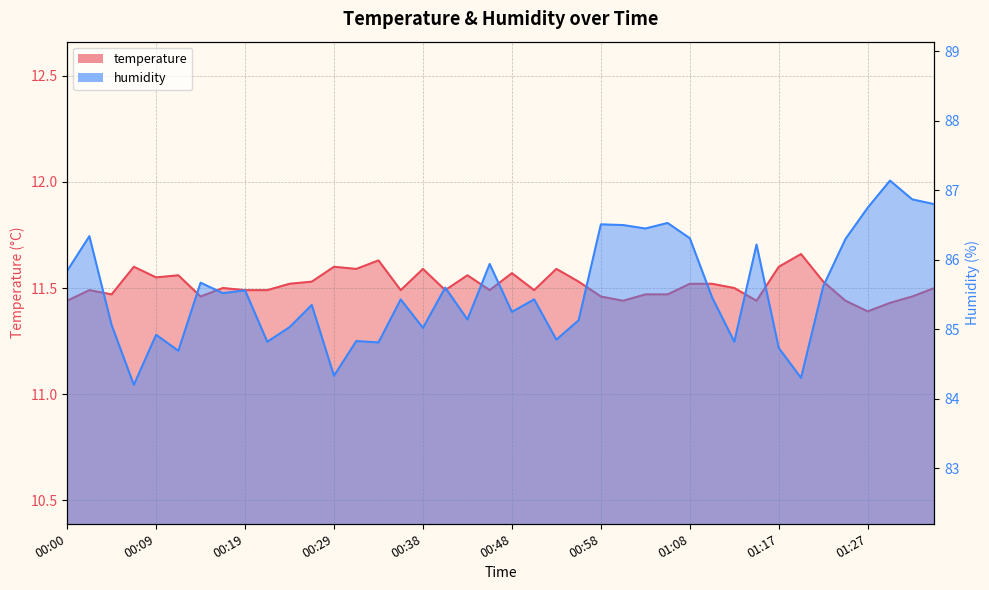

What is the average value of the humidity series?

85.6